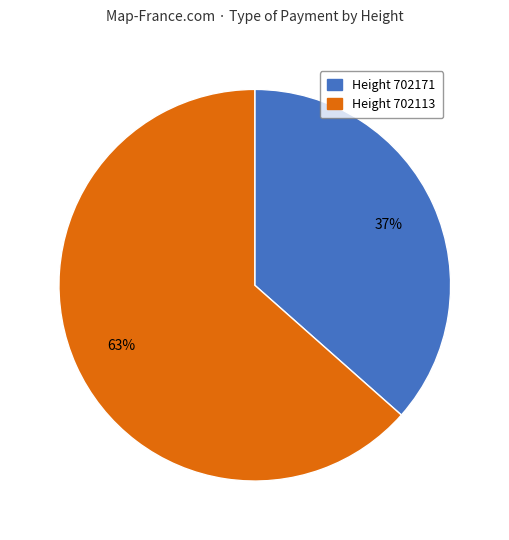

Does any single category account for the majority?

Yes